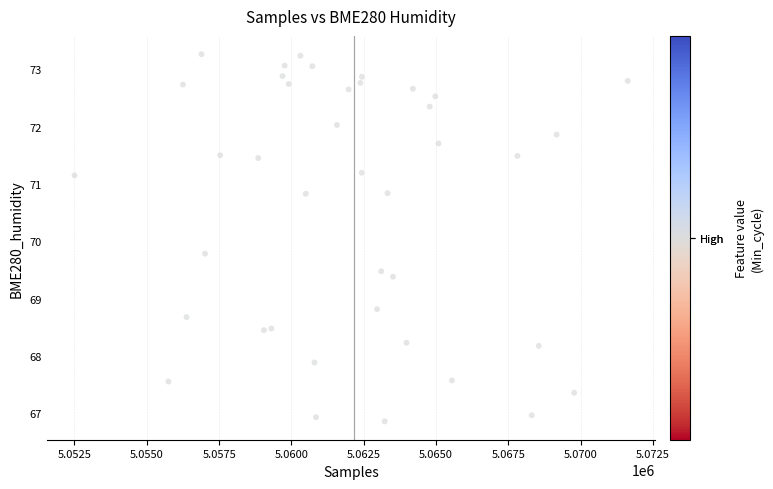

What Y value in the scatter plot is closest to 70?

69.8